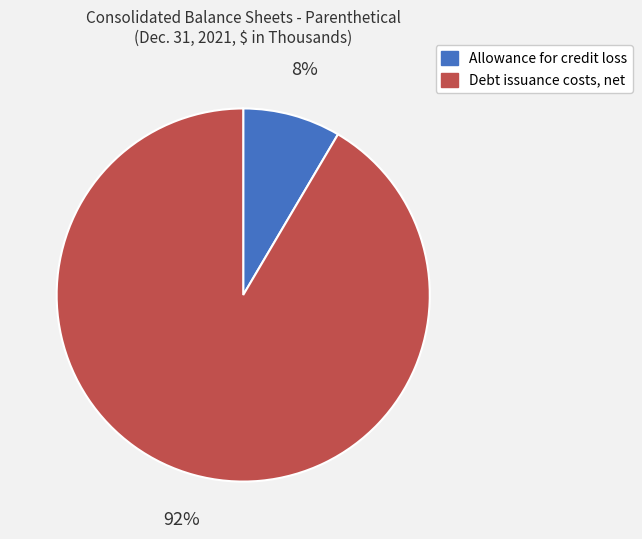

To the nearest percent, what is the average slice percentage?

50%